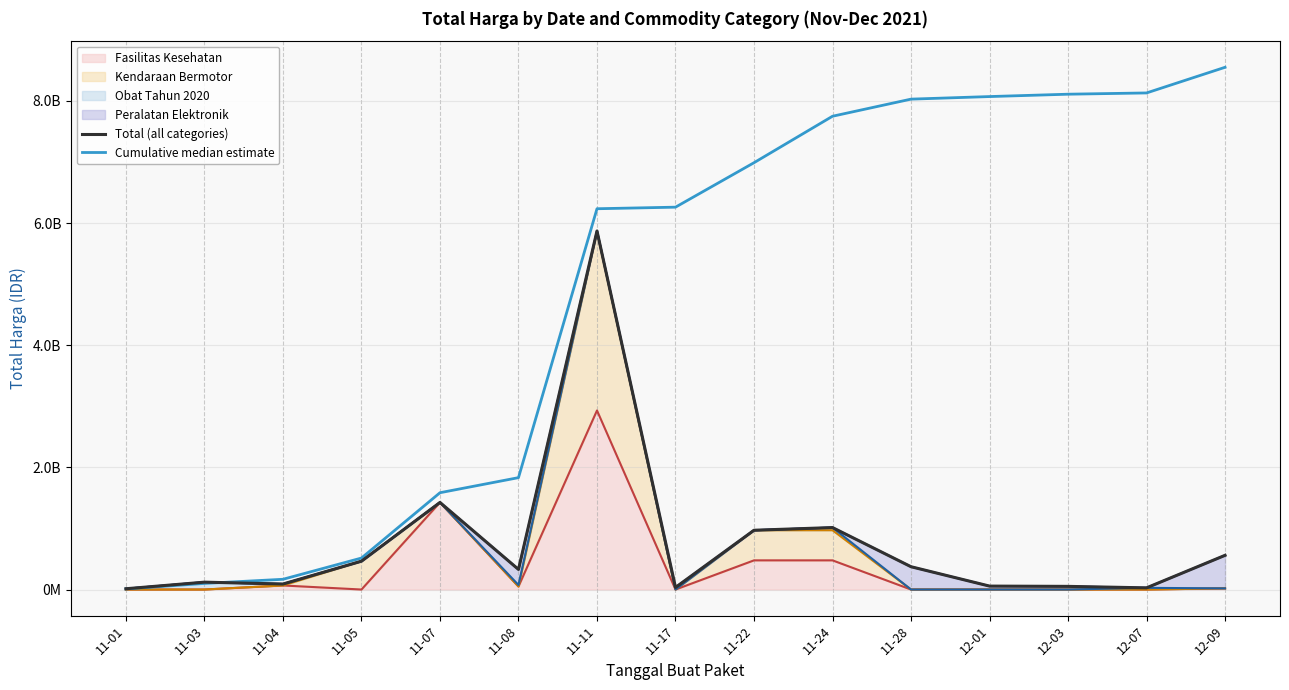

What is the label of the 6th point from the left?

11-08